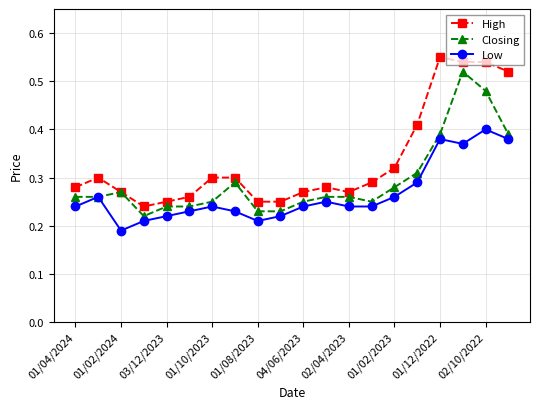

True or false: Low and High intersect in this chart.

False